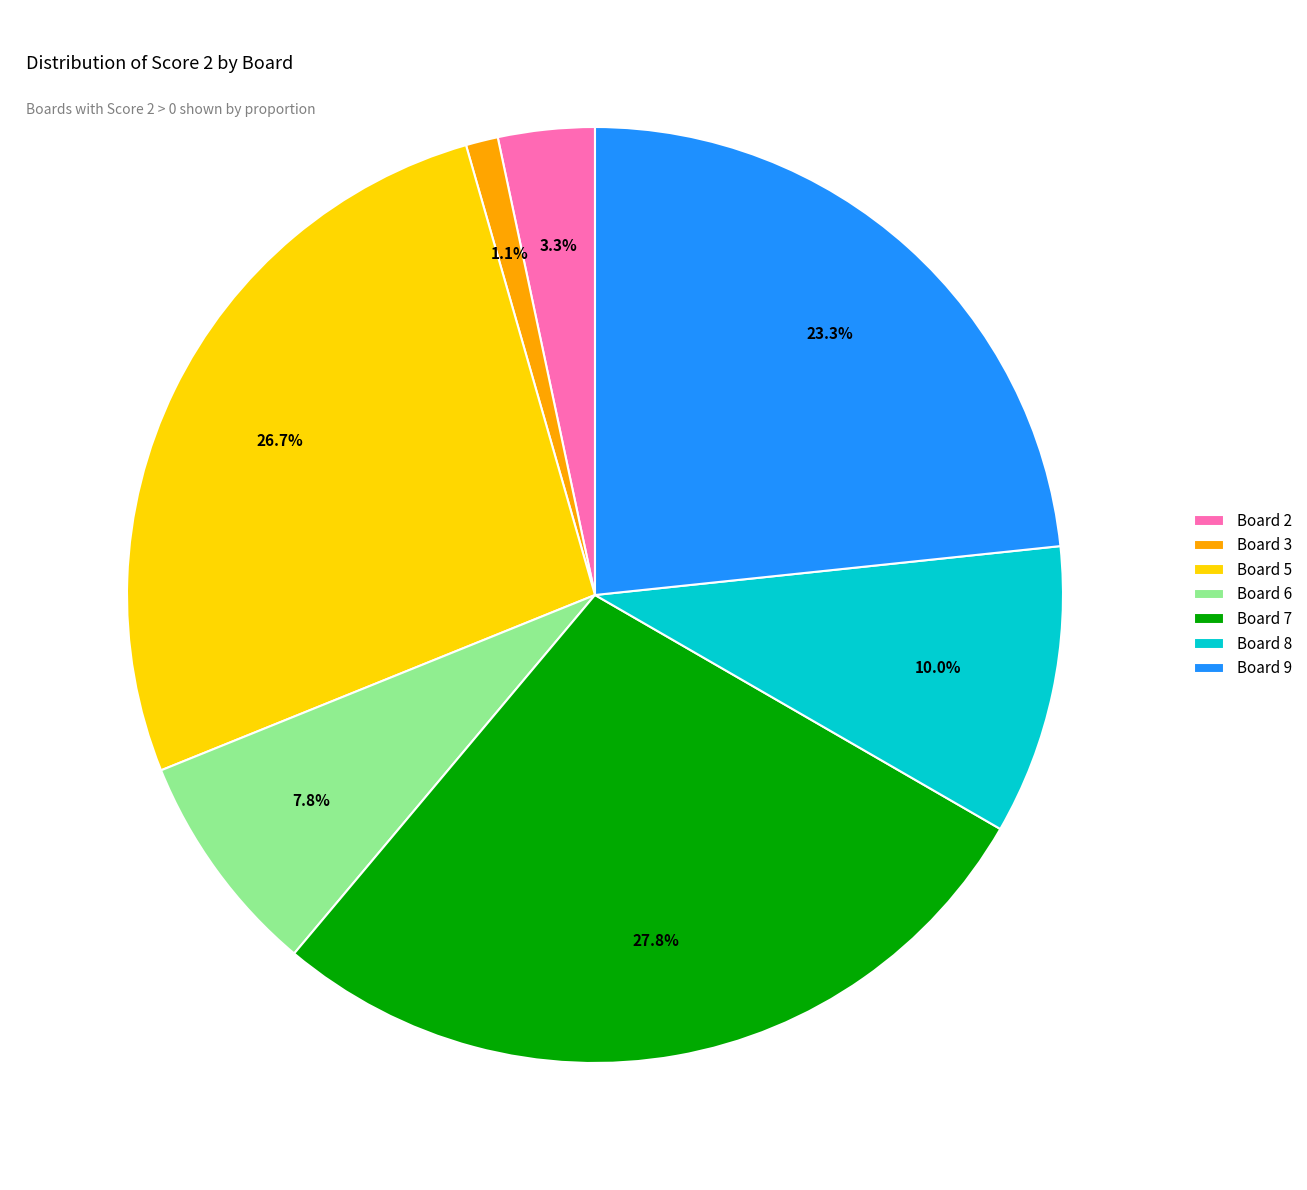

How much of the chart is everything except Board 9?

76.7%